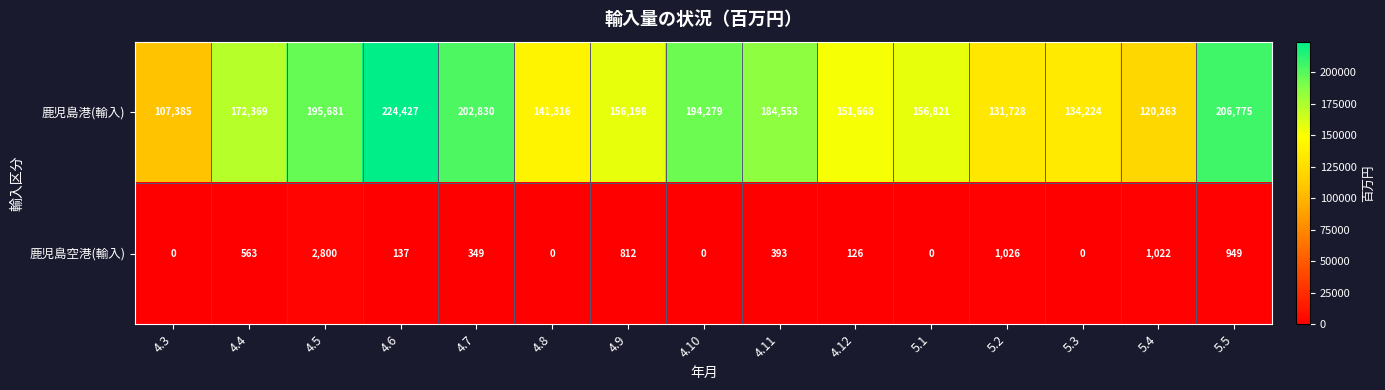

Which category has the highest value across all series?

4.6